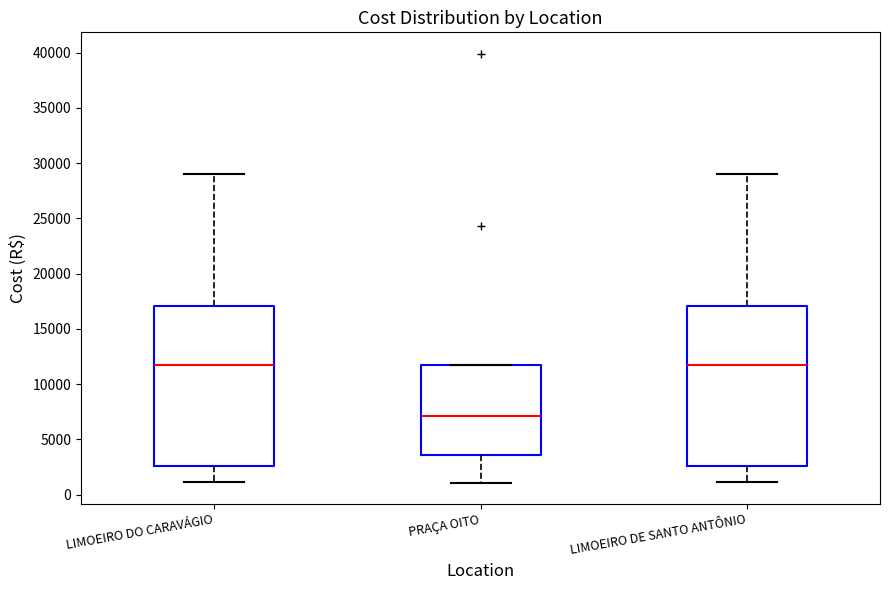

Reading left to right, transcribe this box plot: for each box, give where its median line is, the range the box spans, and where its two whiskers end, as read against the y-axis. The values are not printed on the chart, so give them approximately, as read against the axis.

LIMOEIRO DO CARAVÁGIO: median 11500, box 2500 to 17000, whiskers 1000 to 29000
PRAÇA OITO: median 7000, box 3500 to 11500, whiskers 1000 to 11500
LIMOEIRO DE SANTO ANTÔNIO: median 11500, box 2500 to 17000, whiskers 1000 to 29000